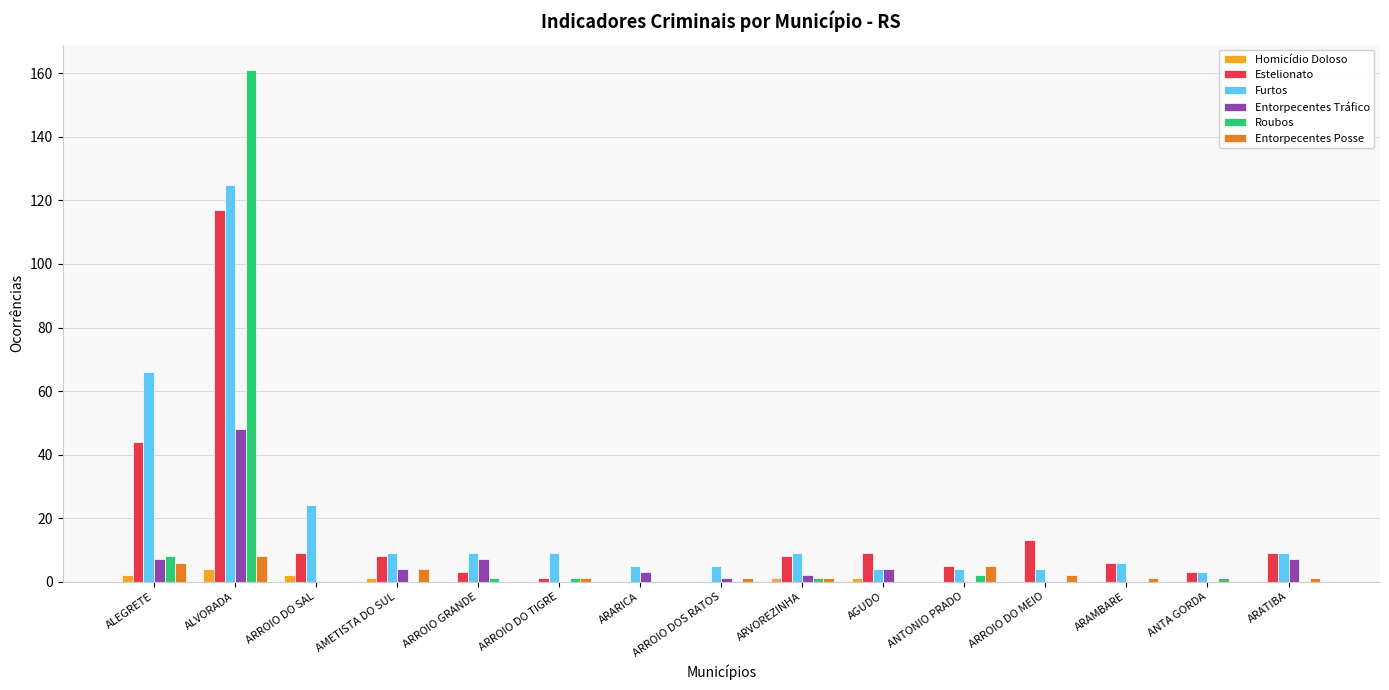

At which category is the sum across all series the highest?

ALVORADA